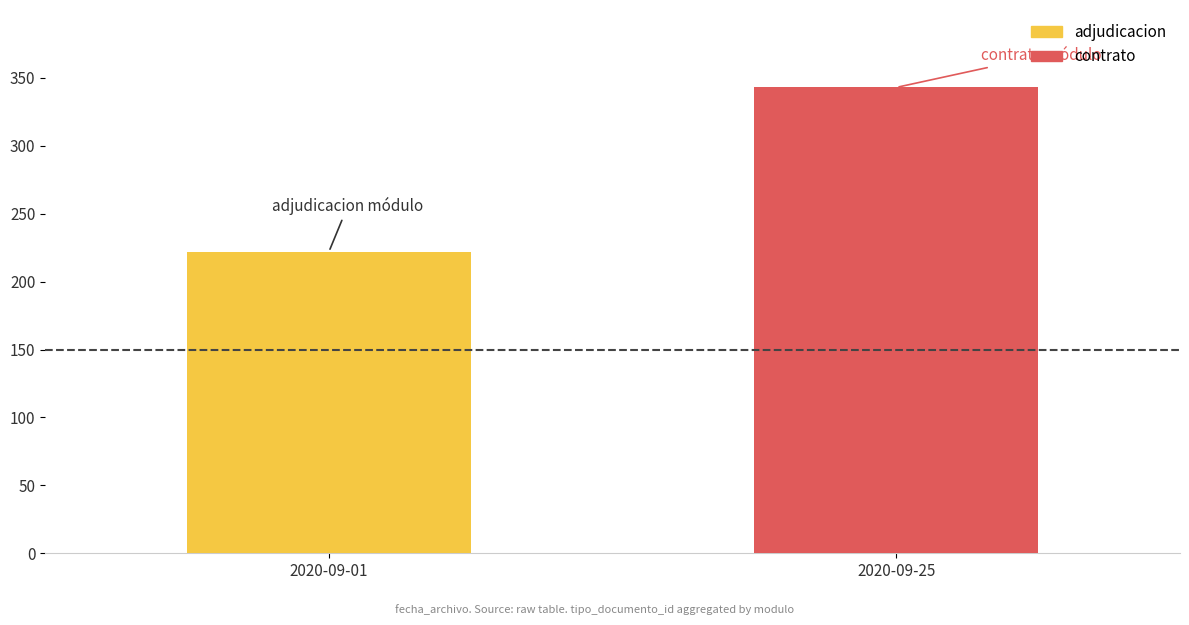

At which category is the sum across all series the highest?

2020-09-25